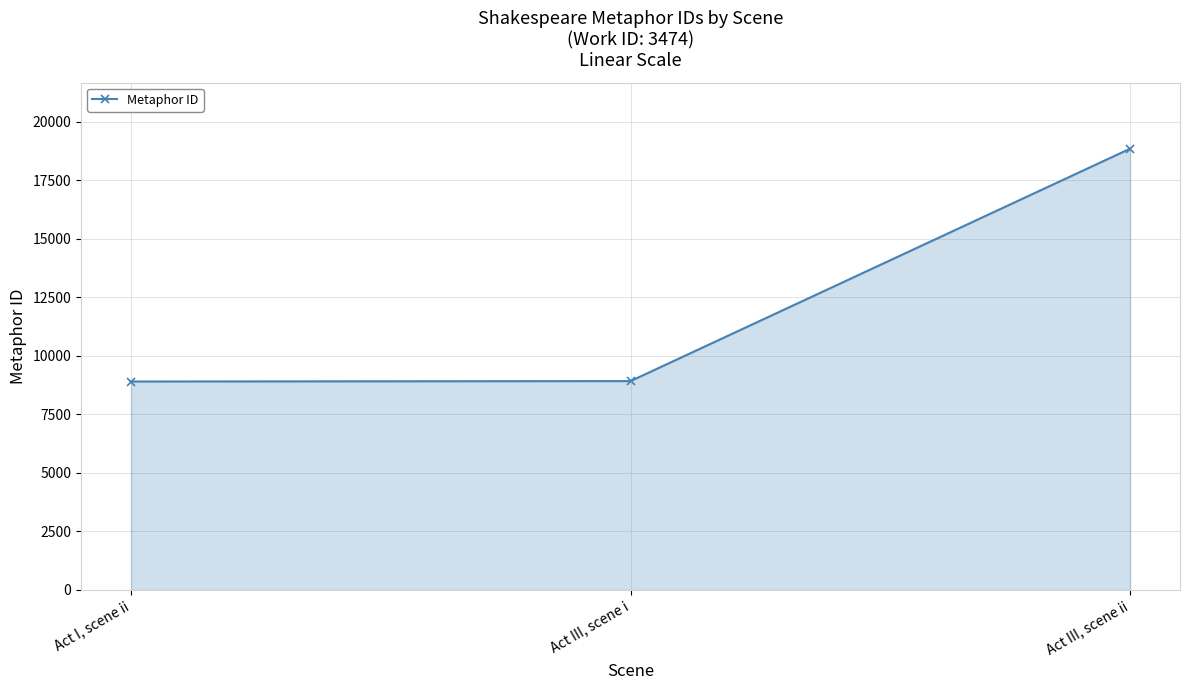

Rank the categories by value from highest to lowest.

Act III, scene ii, Act III, scene i, Act I, scene ii